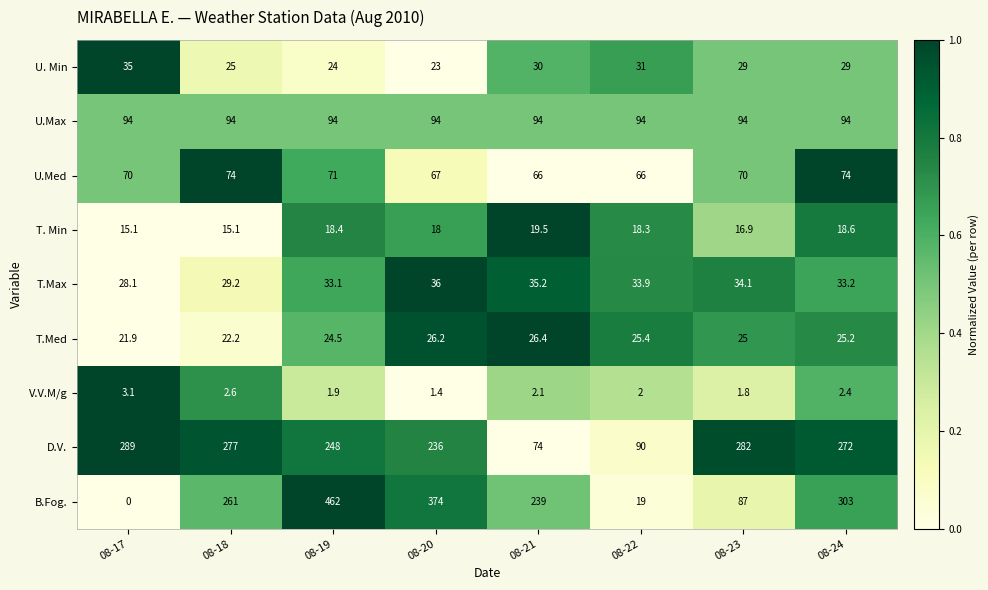

What is the spread (max minus min) of values at 08-18?

274.4